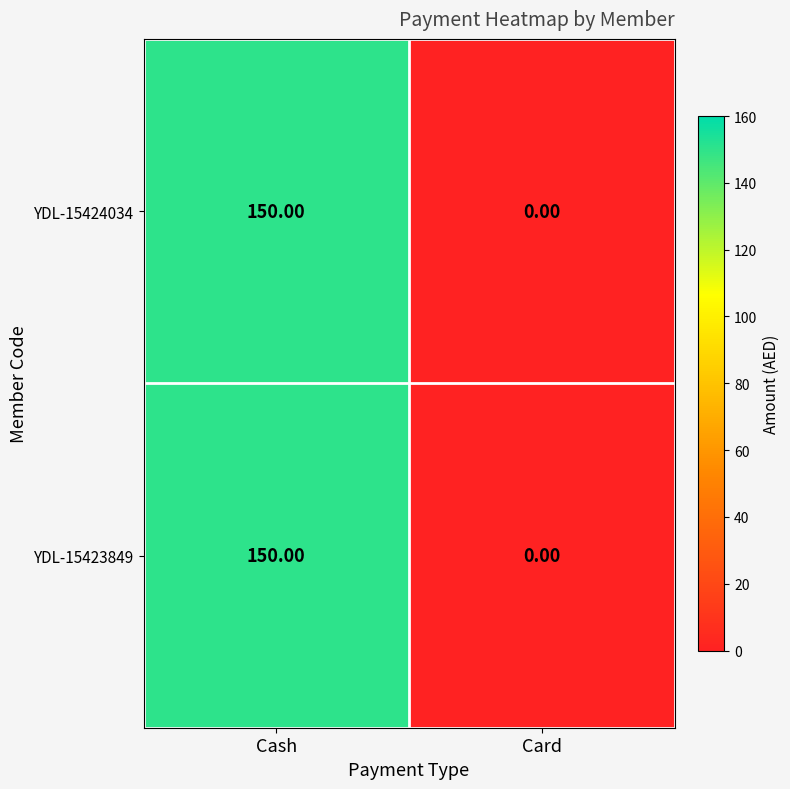

What is the sum of all YDL-15424034 values?

150